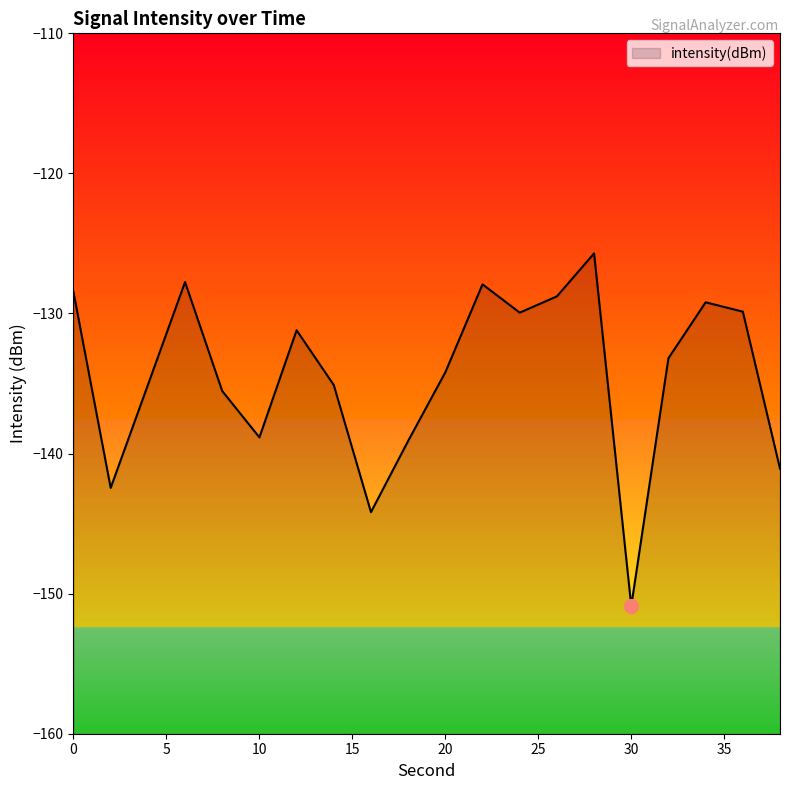

At which category does the chart reach its minimum across all series?

30